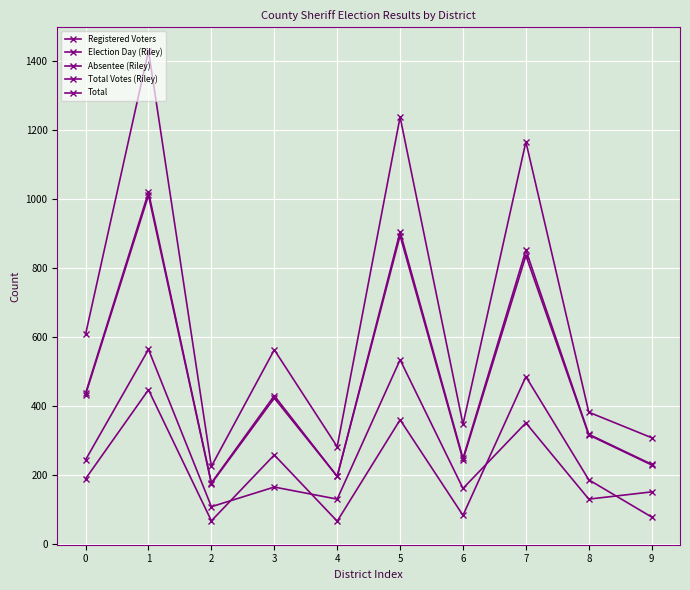

How many data points in Election Day (Riley) are less than 165?

5